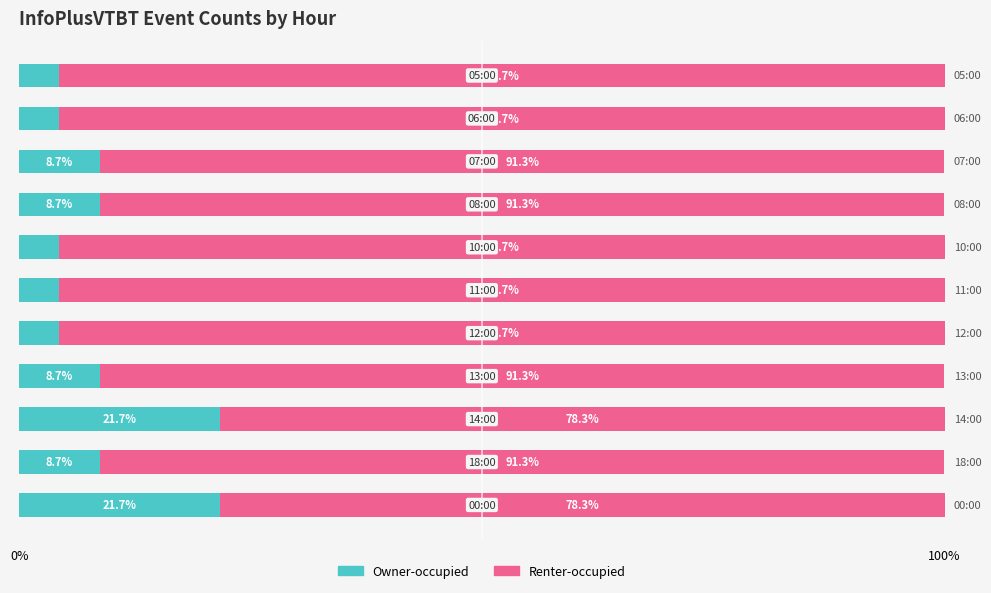

How many data points in Owner-occupied are less than 8?

5